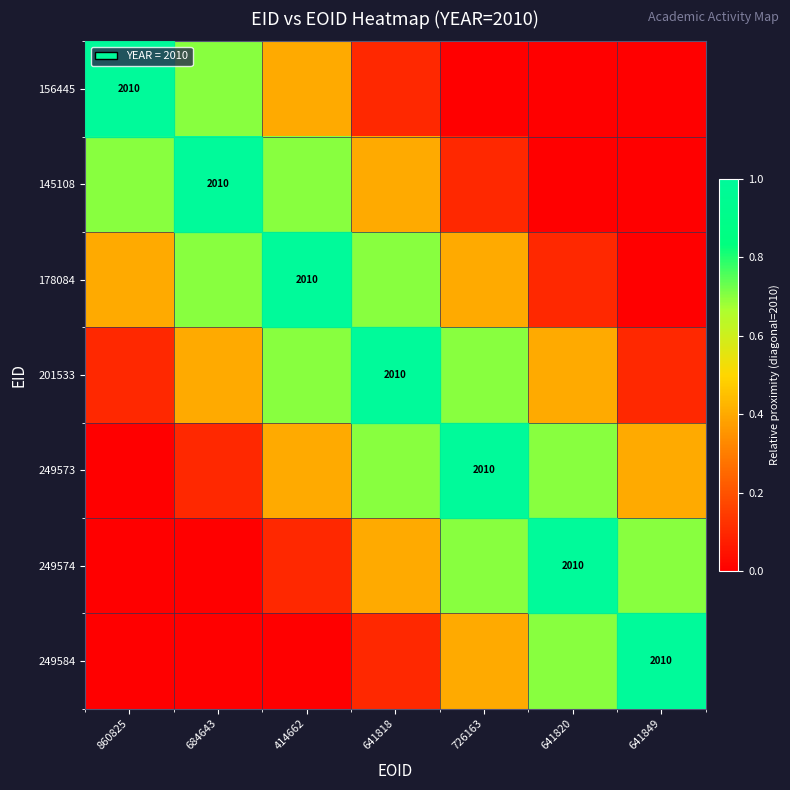

At which category is the sum across all series the highest?

641818